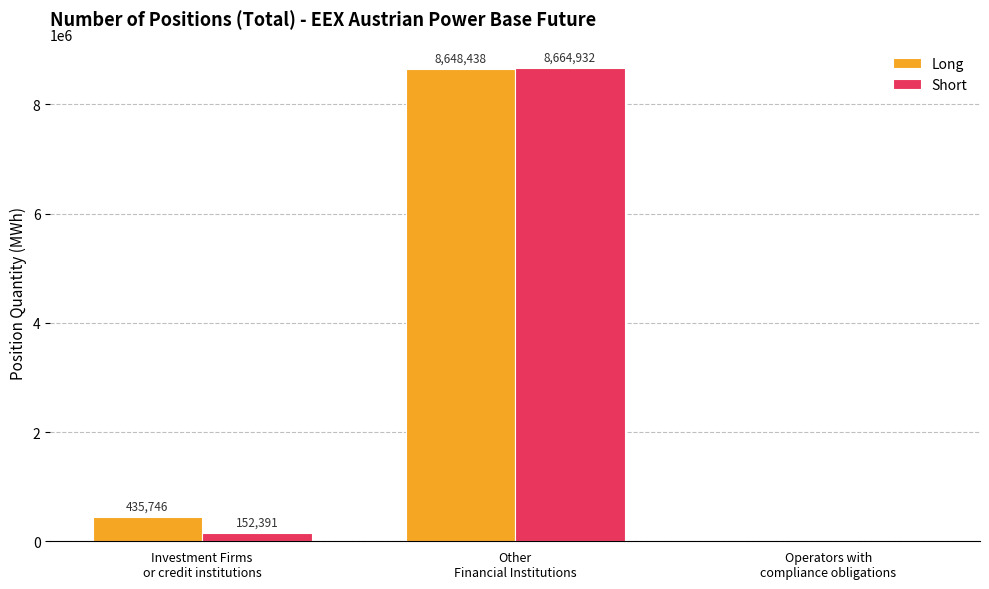

What is the sum of all Short values?

8817323